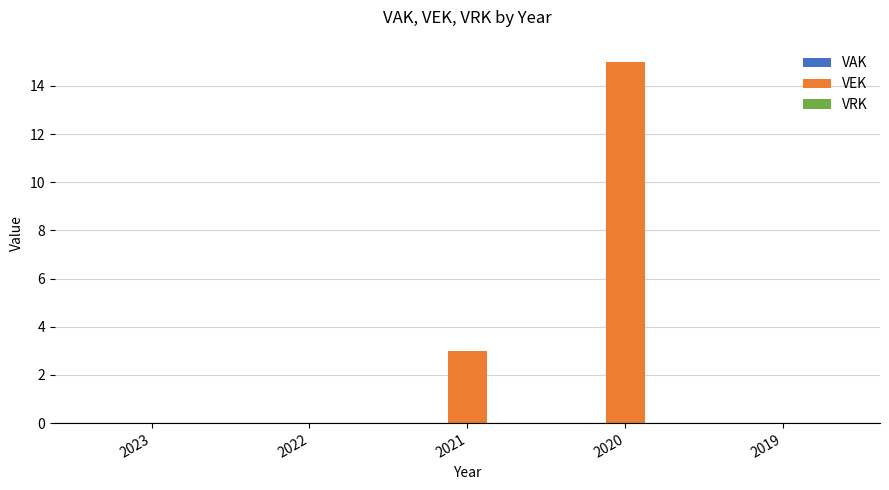

At which category does the chart reach its peak across all series?

2020